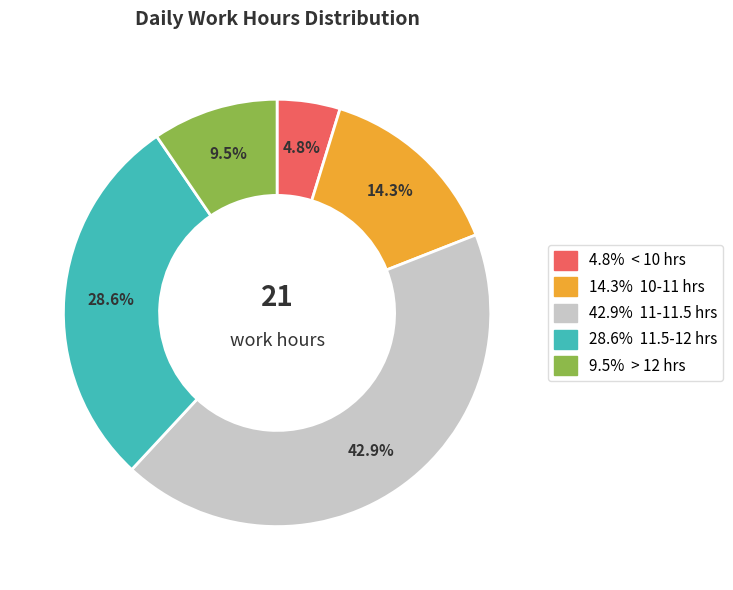

Is there any slice that represents more than half of the pie?

No